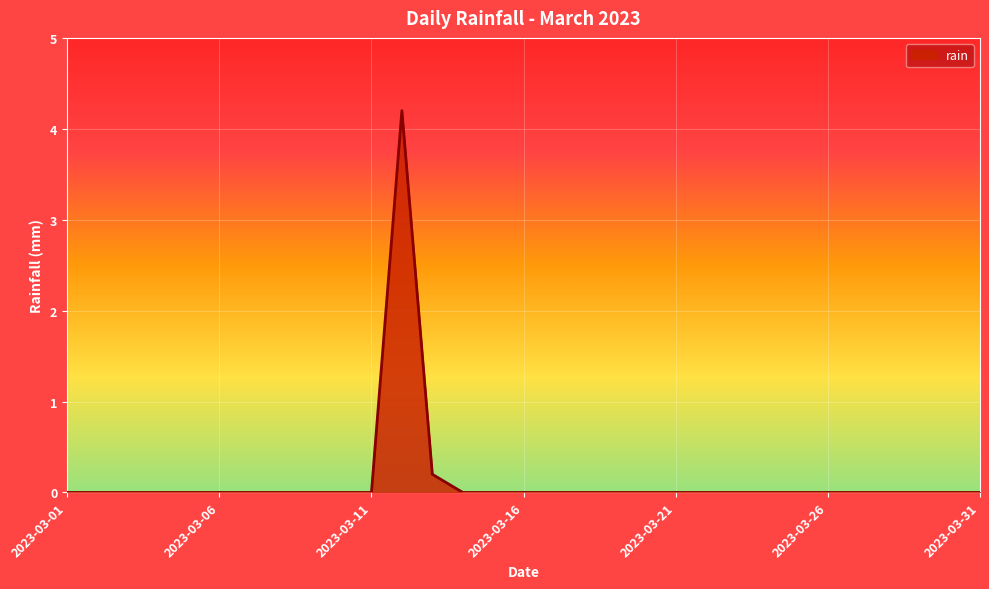

How many lines are shown in the chart?

1